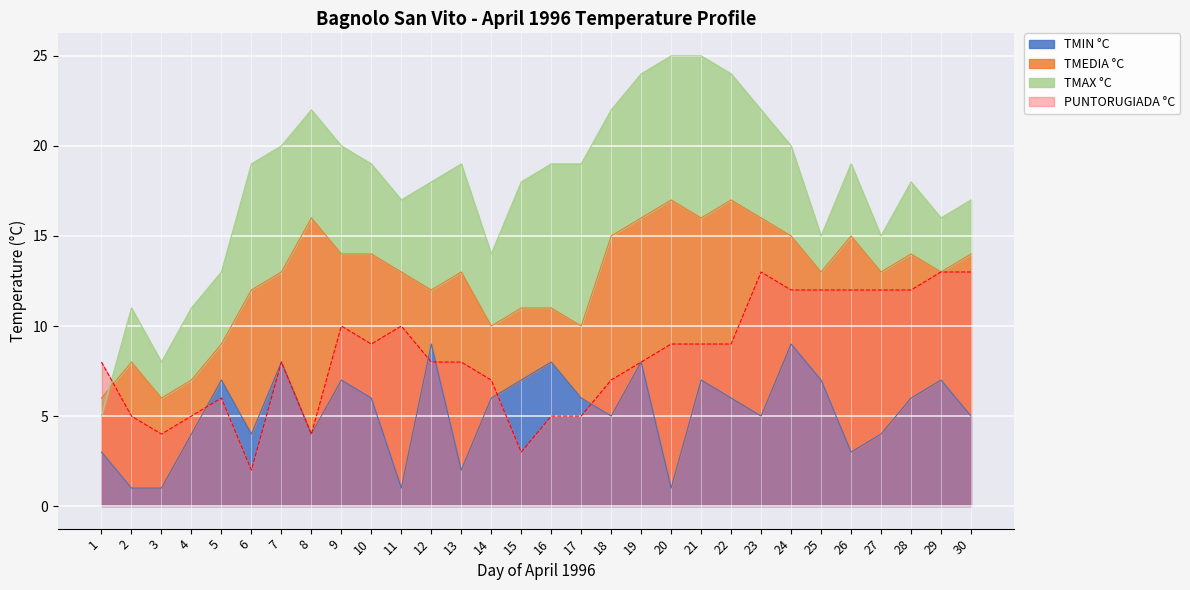

Reading right to left, list all the values displayed in this chart.

TMIN °C: 30=5	29=7	28=6	27=4	26=3	25=7	24=9	23=5	22=6	21=7	20=1	19=8	18=5	17=6	16=8	15=7	14=6	13=2	12=9	11=1	10=6	9=7	8=4	7=8	6=4	5=7	4=4	3=1	2=1	1=3
TMEDIA °C: 30=14	29=13	28=14	27=13	26=15	25=13	24=15	23=16	22=17	21=16	20=17	19=16	18=15	17=10	16=11	15=11	14=10	13=13	12=12	11=13	10=14	9=14	8=16	7=13	6=12	5=9	4=7	3=6	2=8	1=6
TMAX °C: 30=17	29=16	28=18	27=15	26=19	25=15	24=20	23=22	22=24	21=25	20=25	19=24	18=22	17=19	16=19	15=18	14=14	13=19	12=18	11=17	10=19	9=20	8=22	7=20	6=19	5=13	4=11	3=8	2=11	1=5
PUNTORUGIADA °C: 30=13	29=13	28=12	27=12	26=12	25=12	24=12	23=13	22=9	21=9	20=9	19=8	18=7	17=5	16=5	15=3	14=7	13=8	12=8	11=10	10=9	9=10	8=4	7=8	6=2	5=6	4=5	3=4	2=5	1=8